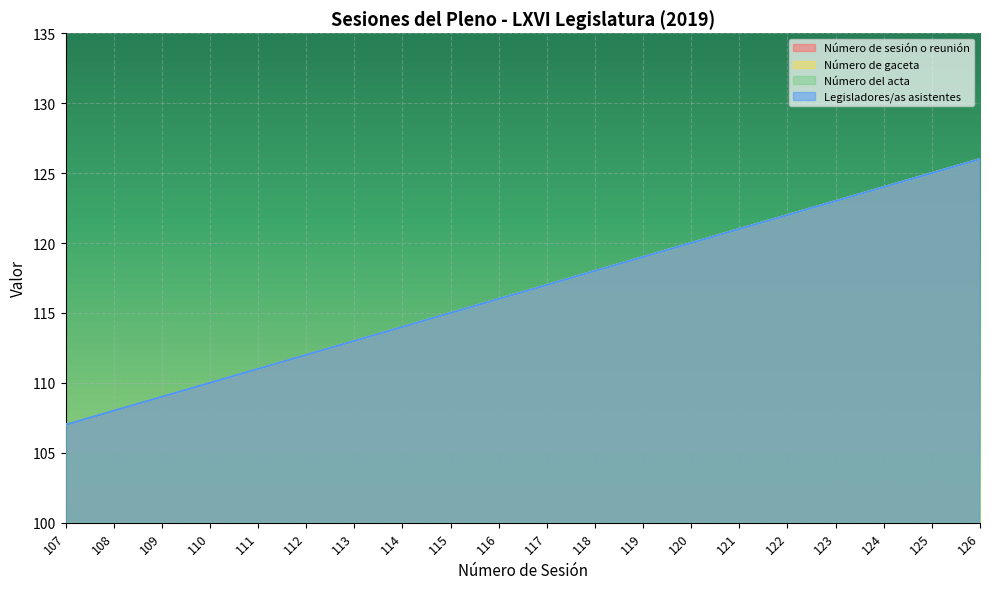

What is the difference between the maximum and minimum values in the Legisladores/as asistentes series?

19